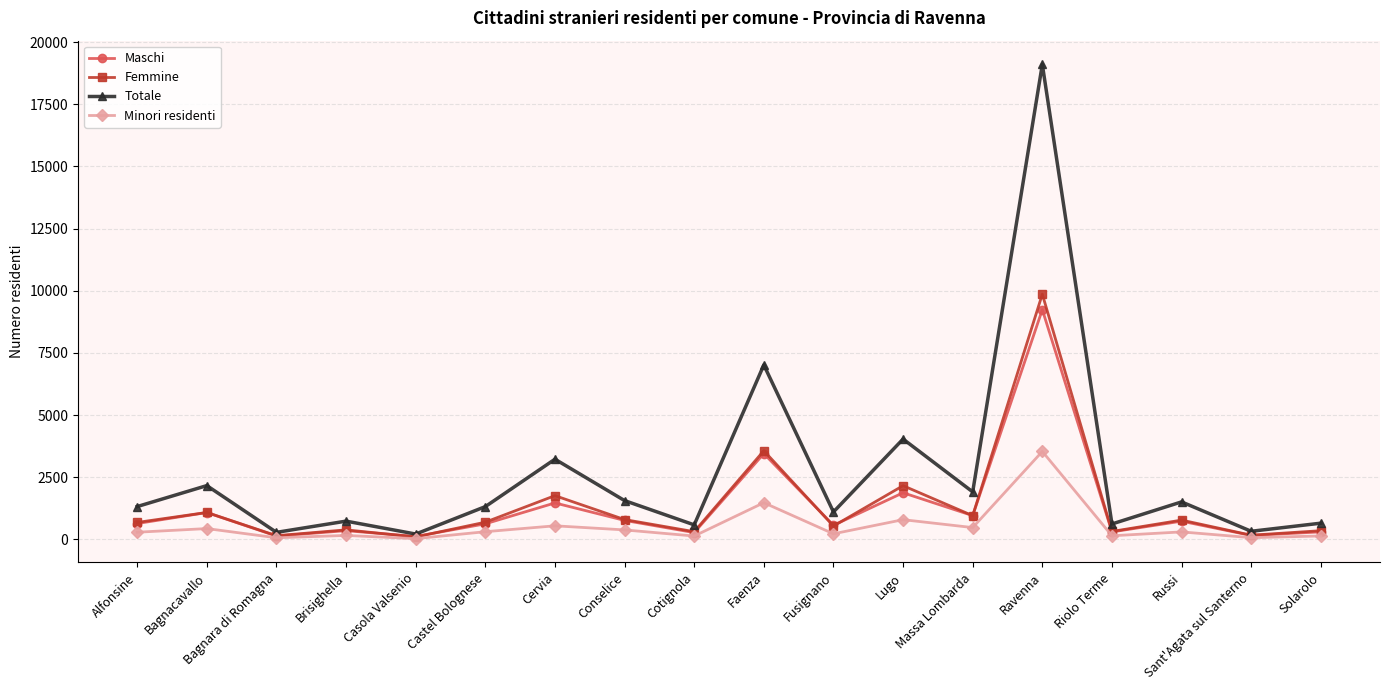

In Totale, how many points are higher than both neighbors (excluding endpoints)?

7